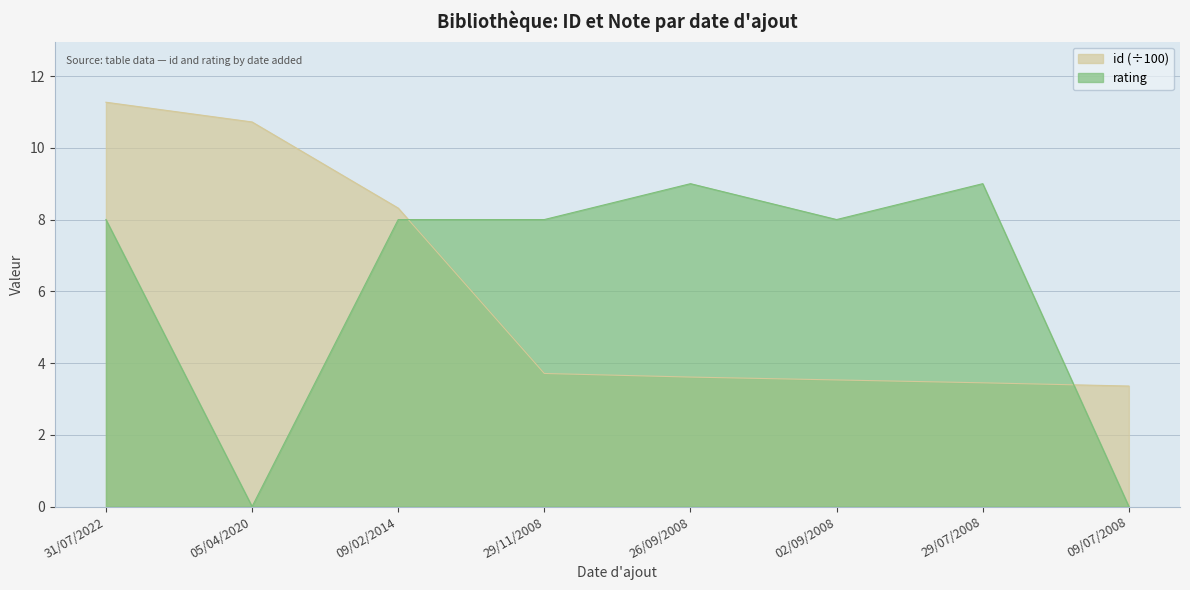

What position from the left is 05/04/2020?

2